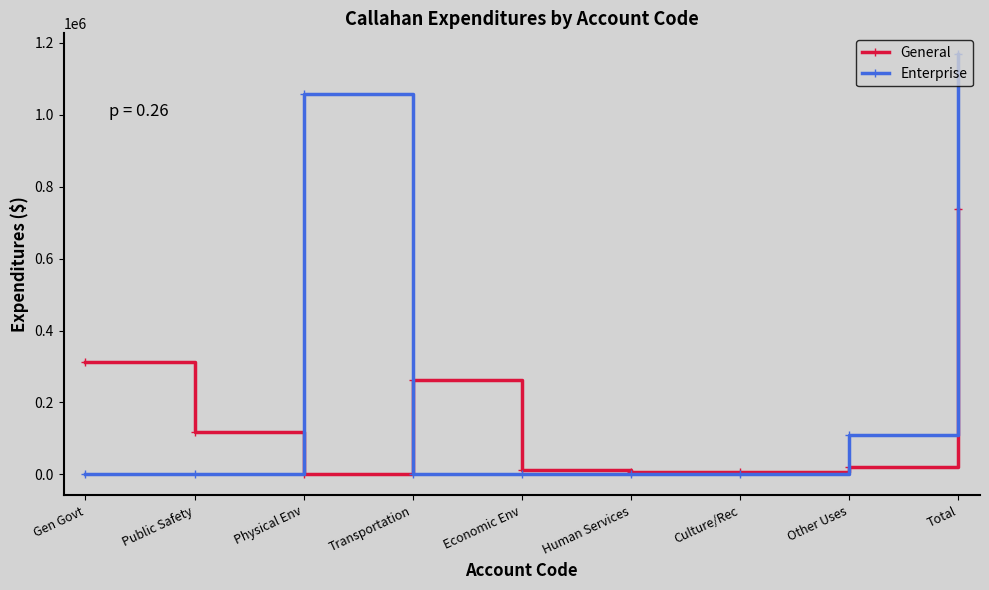

What is the label of the 6th point from the left?

Human Services